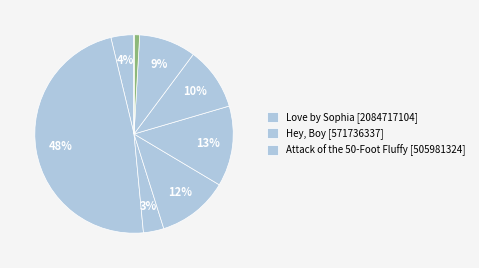

How many segments does this pie chart have?

9